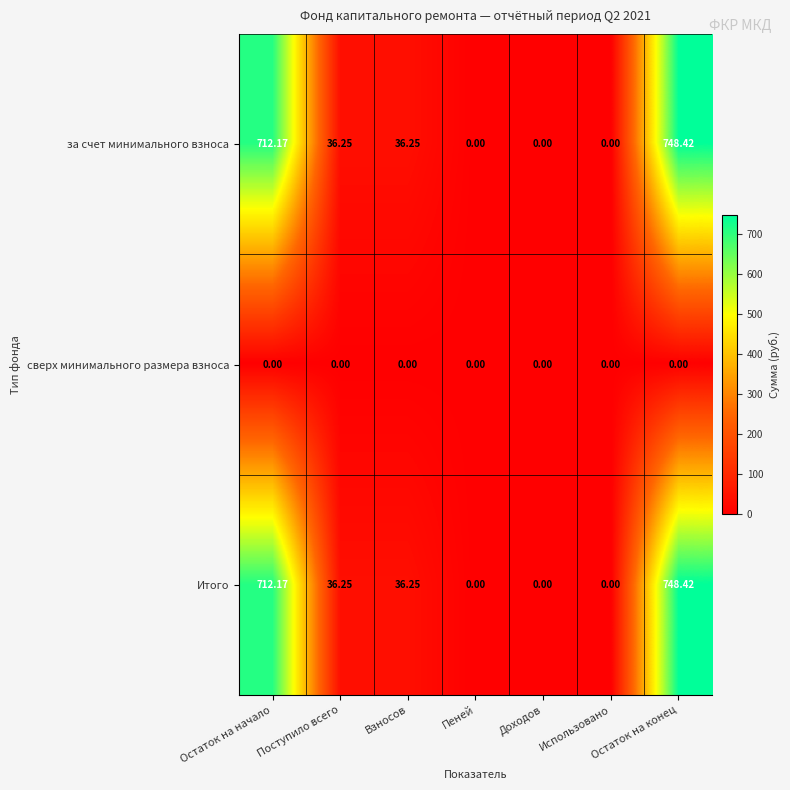

Which category has the highest value across all series?

Остаток на конец